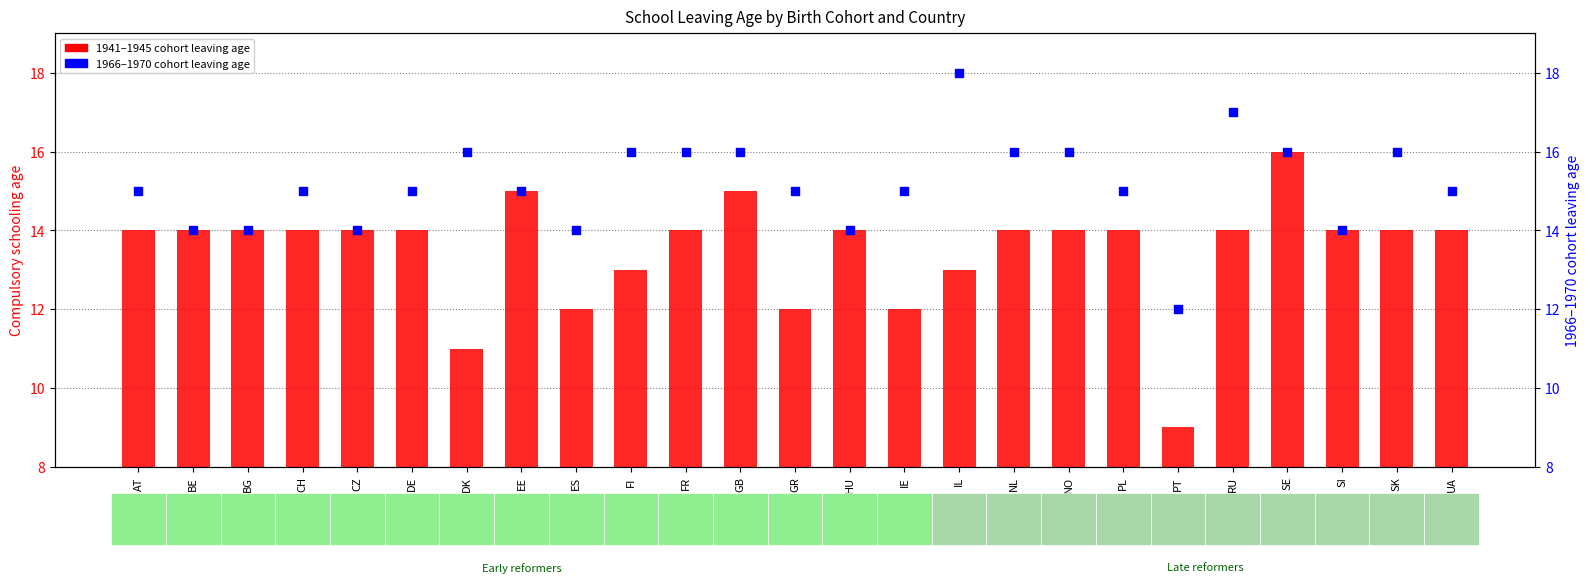

At how many categories does at least one series exceed 14?

18